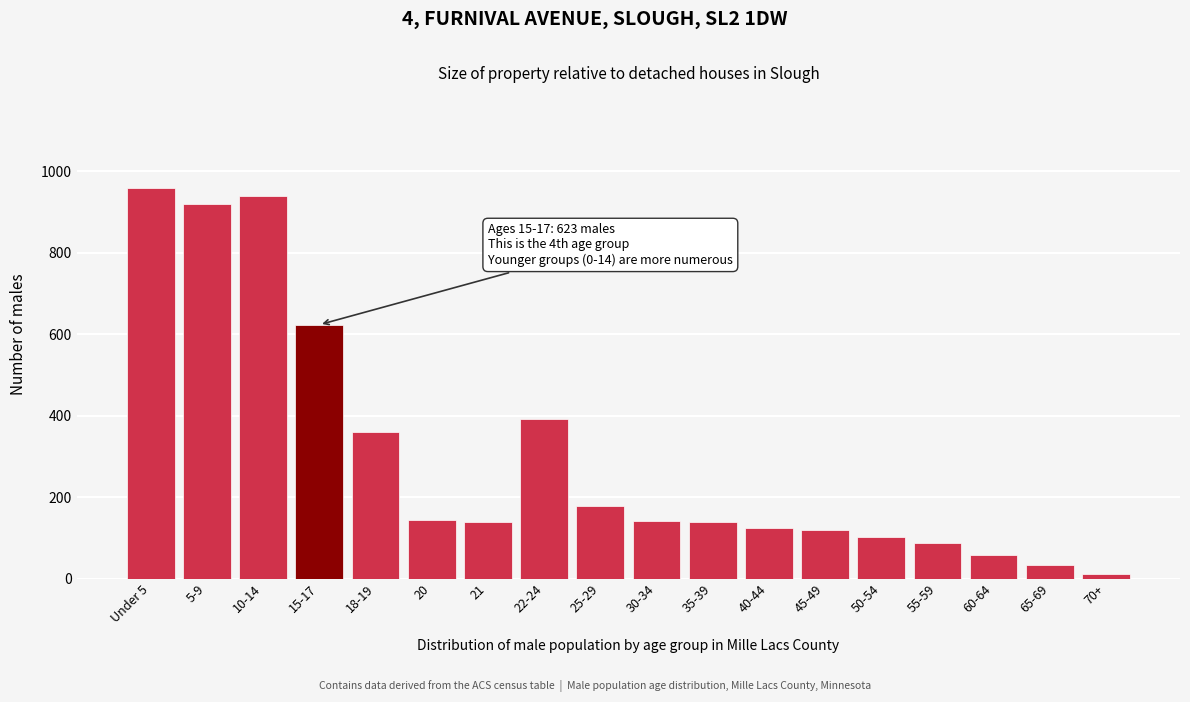

What is the difference between the maximum and minimum values?

947